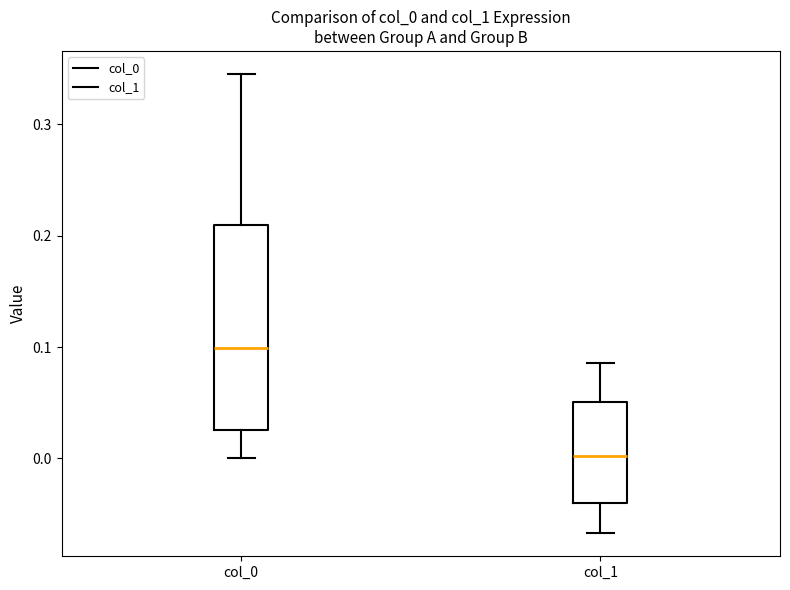

Comparing the boxes themselves (not the whiskers), which one is the tallest?

col_0